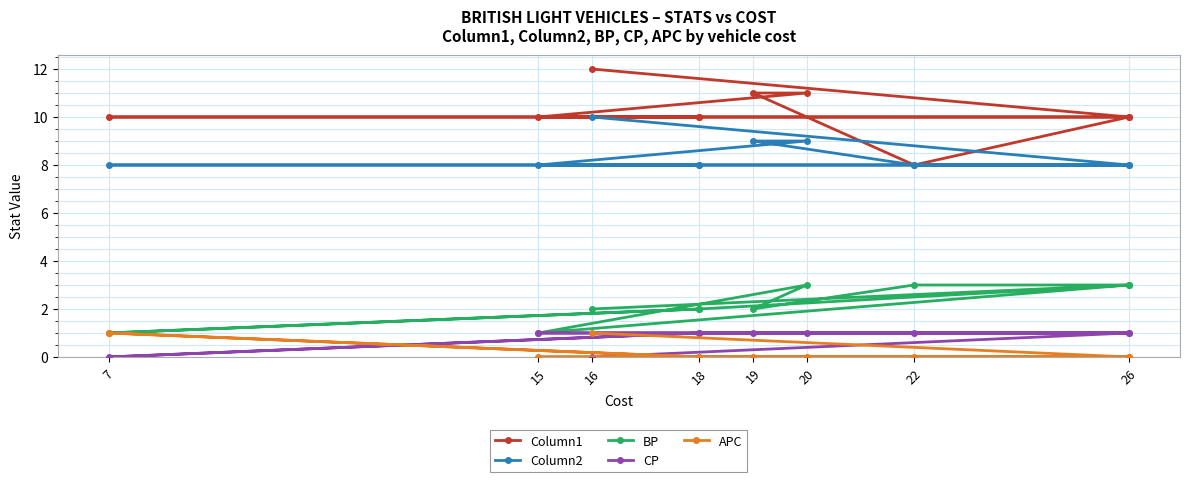

What is the spread (max minus min) of values at 19?

11